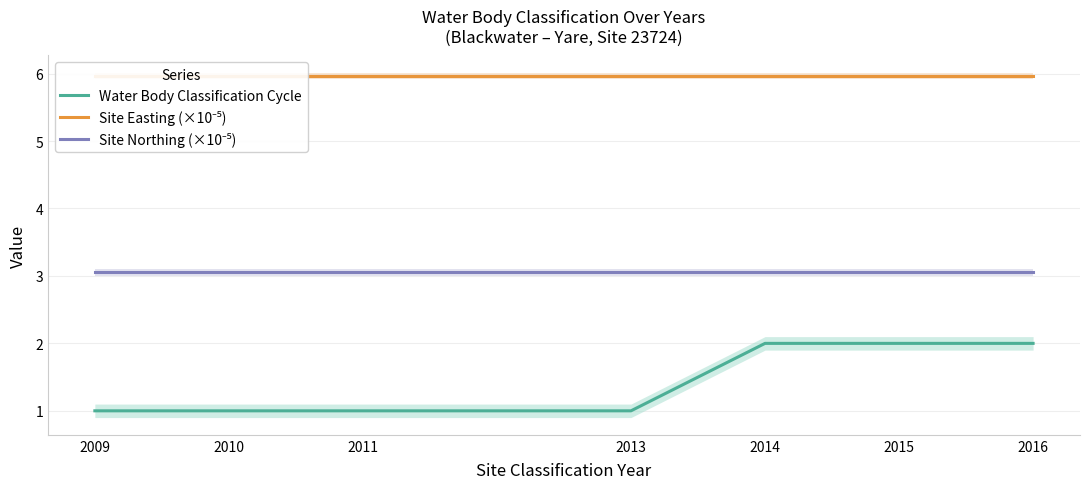

What is the value of the Site Easting (×10⁻⁵) point at the 7th from the left?

6.0